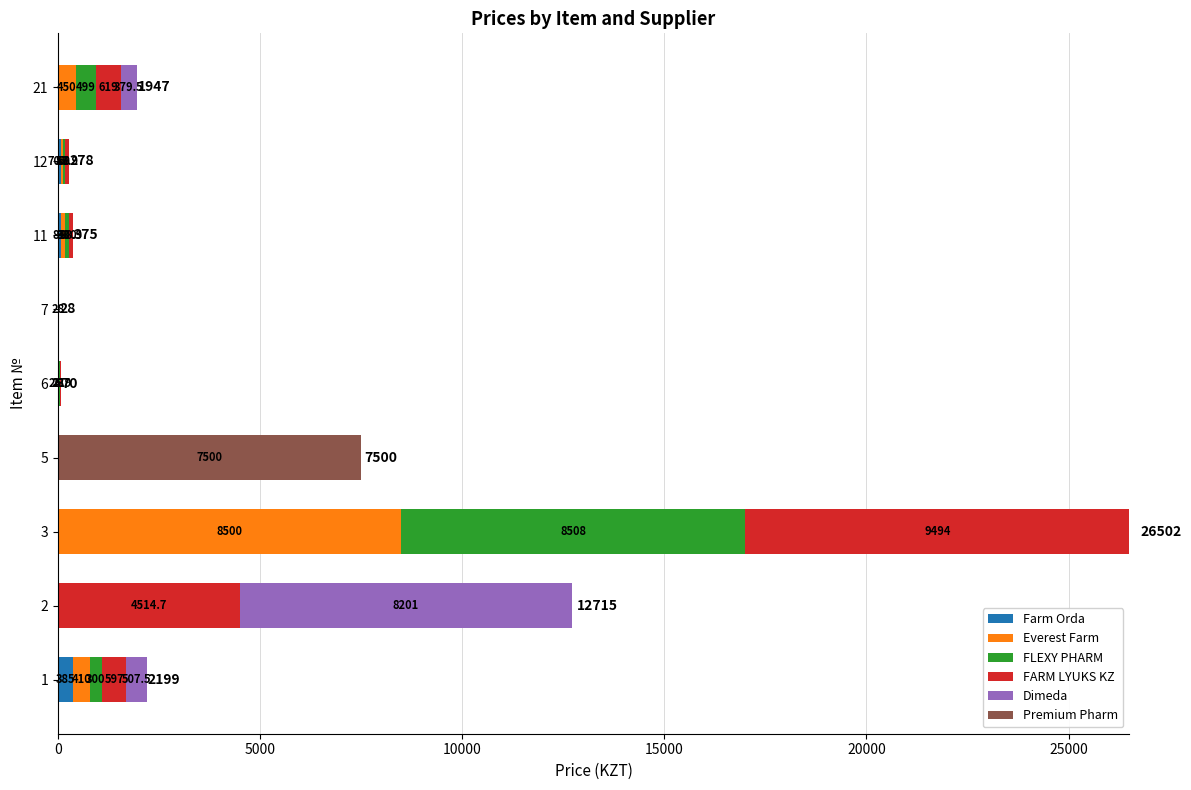

What is the total value across all series at 5?

7500.0